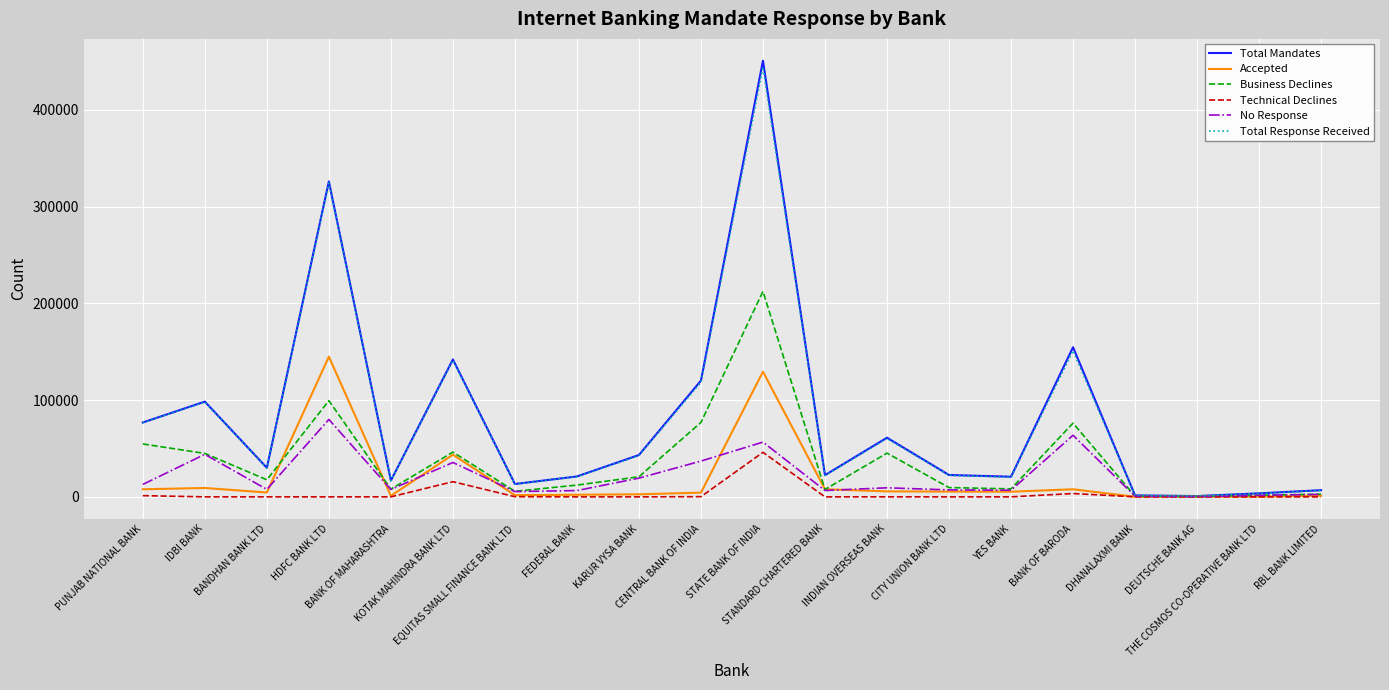

At which category does No Response reach its first local peak?

IDBI BANK